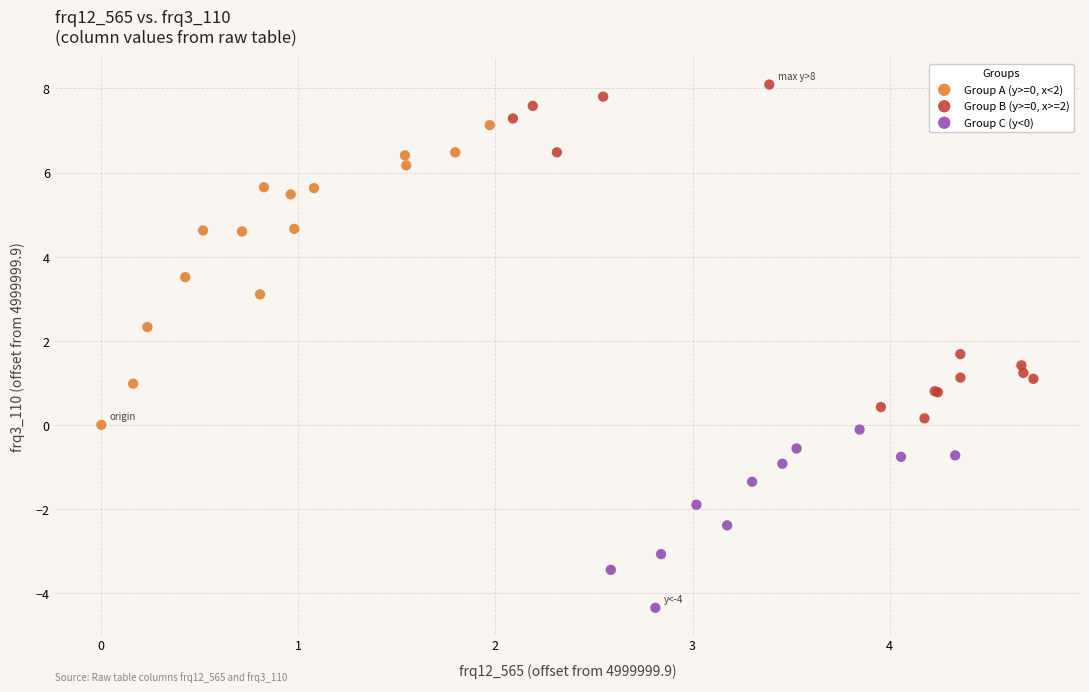

What are all the series names shown in the legend?

Group A (y>=0, x<2), Group B (y>=0, x>=2), Group C (y<0)